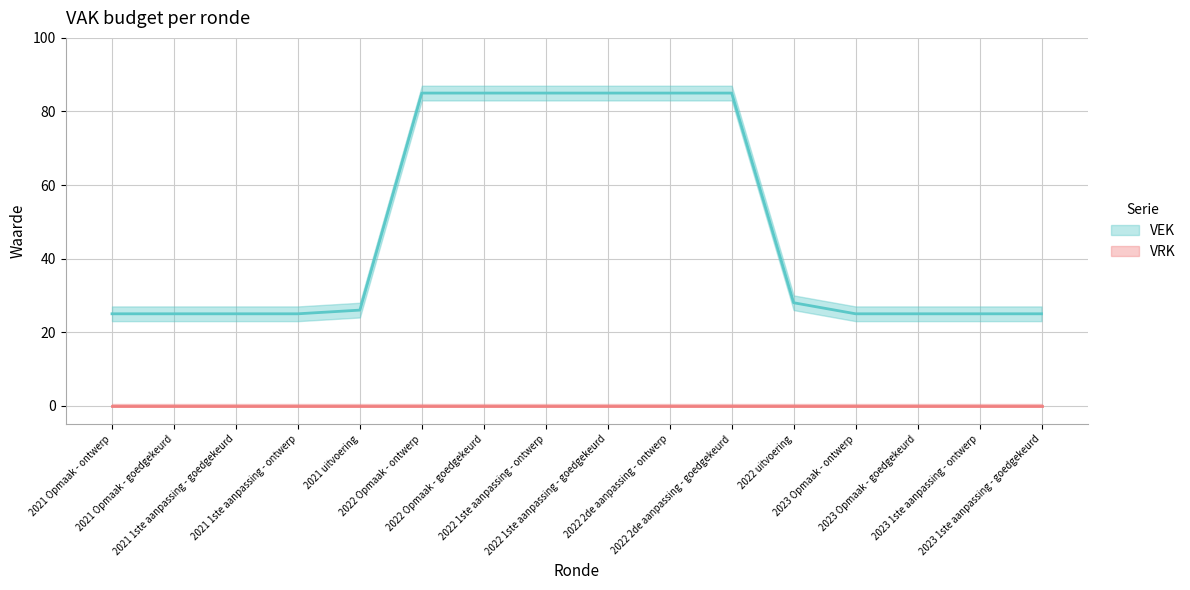

Reading right to left, extract all data points from this chart.

VEK: 2023 1ste aanpassing - goedgekeurd=25	2023 1ste aanpassing - ontwerp=25	2023 Opmaak - goedgekeurd=25	2023 Opmaak - ontwerp=25	2022 uitvoering=28	2022 2de aanpassing - goedgekeurd=85	2022 2de aanpassing - ontwerp=85	2022 1ste aanpassing - goedgekeurd=85	2022 1ste aanpassing - ontwerp=85	2022 Opmaak - goedgekeurd=85	2022 Opmaak - ontwerp=85	2021 uitvoering=26	2021 1ste aanpassing - ontwerp=25	2021 1ste aanpassing - goedgekeurd=25	2021 Opmaak - goedgekeurd=25	2021 Opmaak - ontwerp=25
VRK: 2023 1ste aanpassing - goedgekeurd=0	2023 1ste aanpassing - ontwerp=0	2023 Opmaak - goedgekeurd=0	2023 Opmaak - ontwerp=0	2022 uitvoering=0	2022 2de aanpassing - goedgekeurd=0	2022 2de aanpassing - ontwerp=0	2022 1ste aanpassing - goedgekeurd=0	2022 1ste aanpassing - ontwerp=0	2022 Opmaak - goedgekeurd=0	2022 Opmaak - ontwerp=0	2021 uitvoering=0	2021 1ste aanpassing - ontwerp=0	2021 1ste aanpassing - goedgekeurd=0	2021 Opmaak - goedgekeurd=0	2021 Opmaak - ontwerp=0